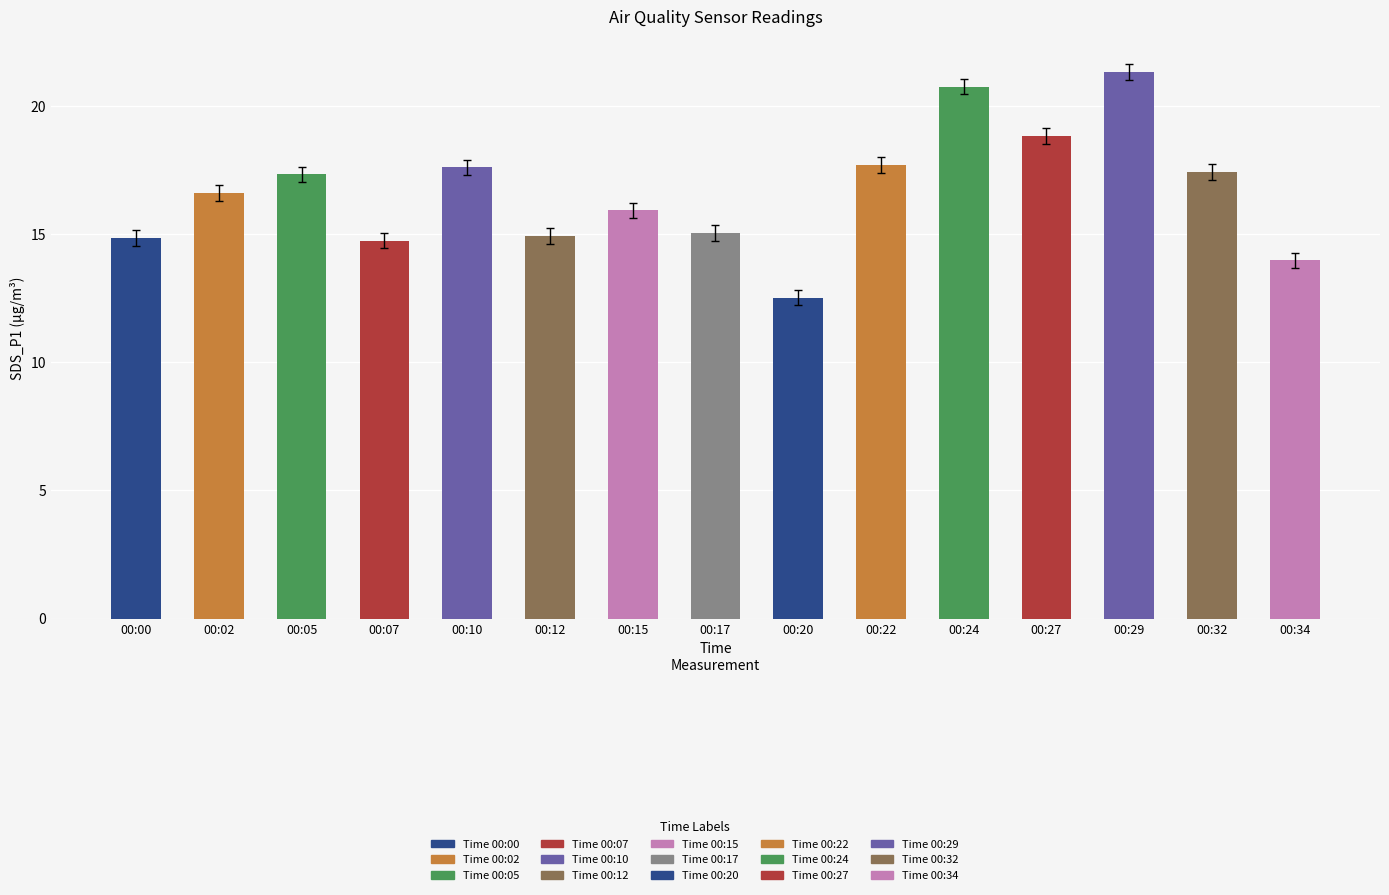

What is the maximum value shown in the chart?

21.3